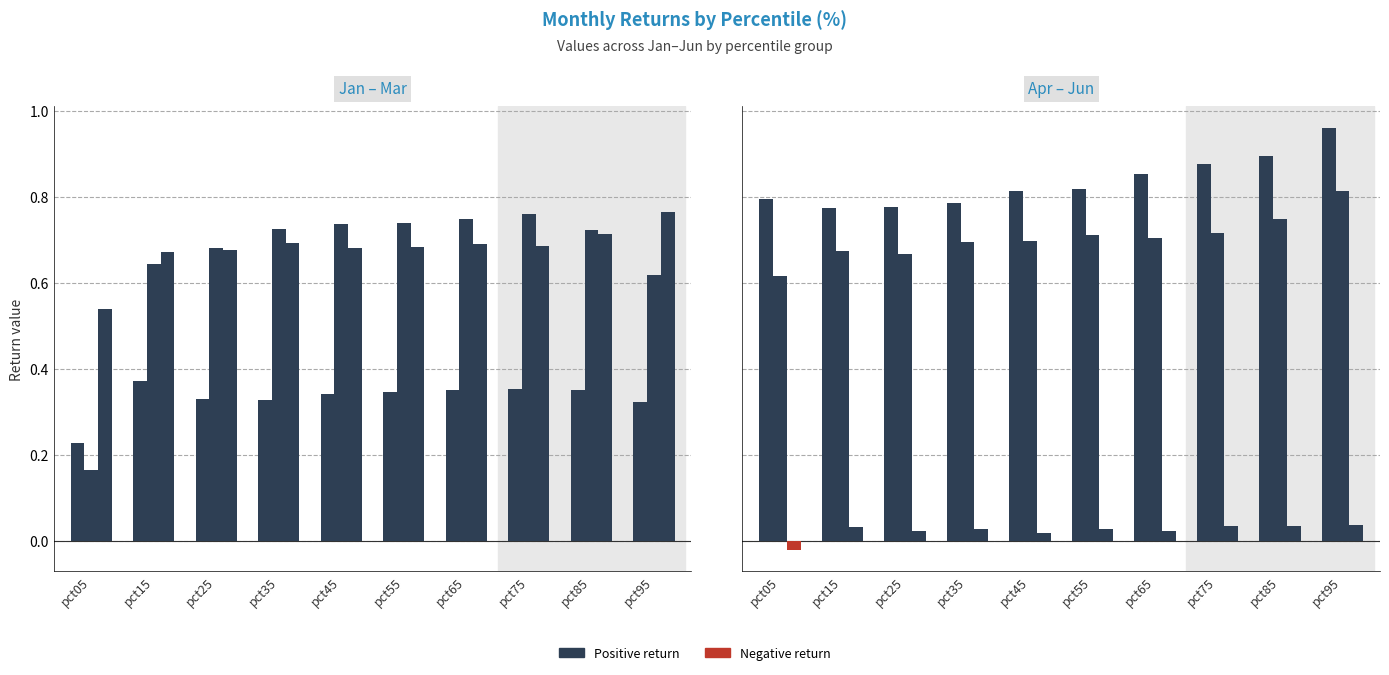

What is the difference between the highest and lowest values at pct55?

0.8